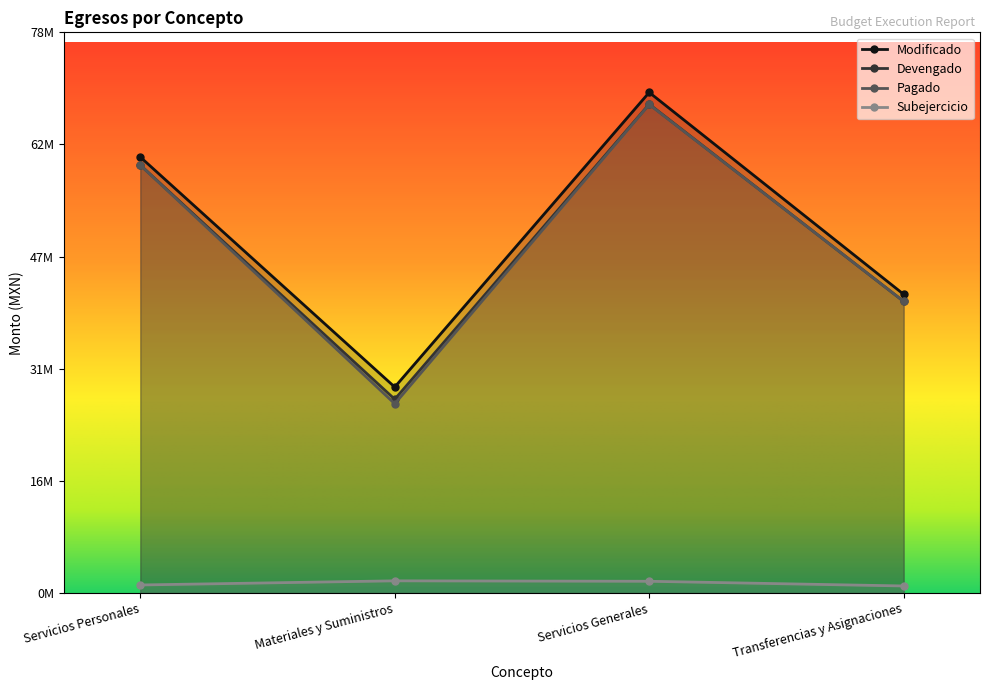

Which has a higher value, Servicios Personales or Servicios Generales?

Servicios Generales